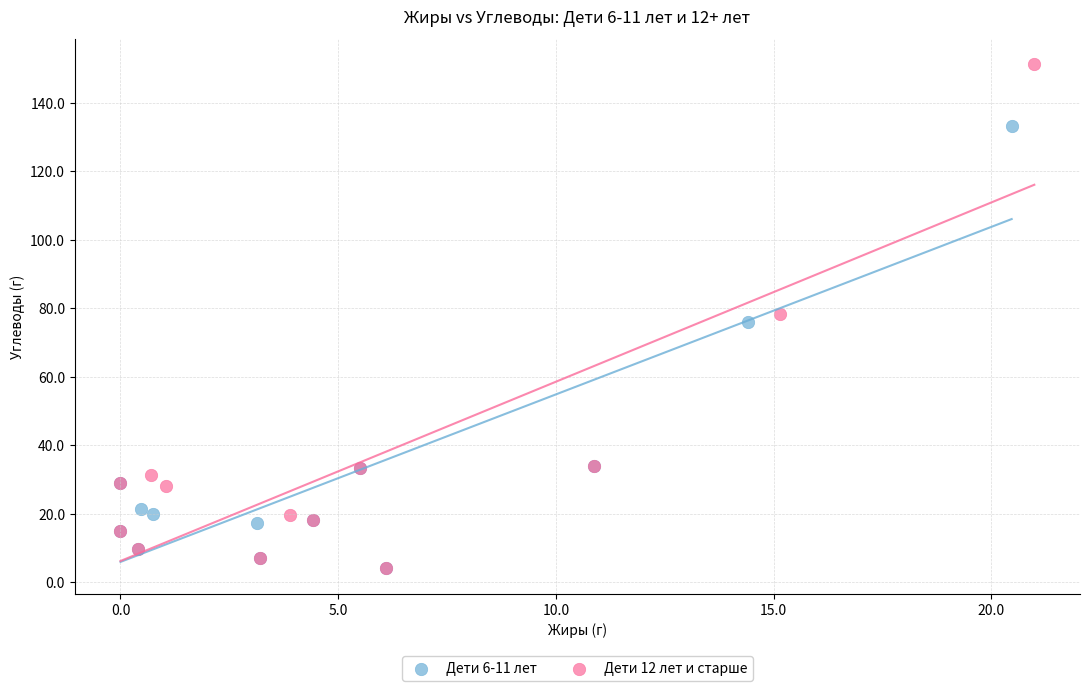

Which series contains the highest Y value?

Дети 12 лет и старше